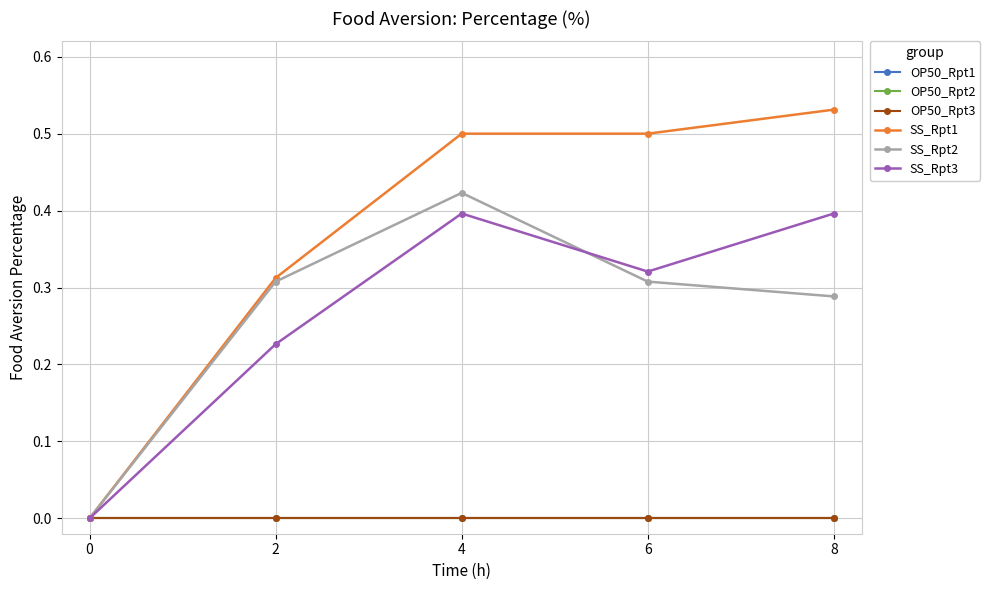

Reading left to right, list all the values displayed in this chart.

OP50_Rpt1: 0=0.0	2=0.0	4=0.0	6=0.0	8=0.0
OP50_Rpt2: 0=0.0	2=0.0	4=0.0	6=0.0	8=0.0
OP50_Rpt3: 0=0.0	2=0.0	4=0.0	6=0.0	8=0.0
SS_Rpt1: 0=0.0	2=0.3	4=0.5	6=0.5	8=0.5
SS_Rpt2: 0=0.0	2=0.3	4=0.4	6=0.3	8=0.3
SS_Rpt3: 0=0.0	2=0.2	4=0.4	6=0.3	8=0.4